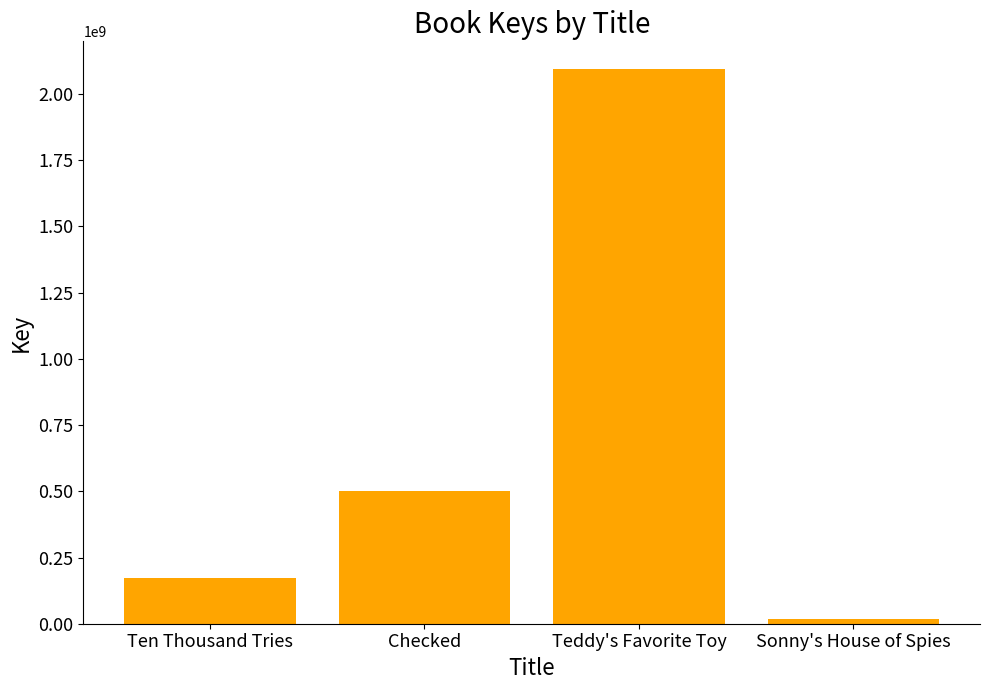

Where is the data nearest to the value 1056029509?

Checked